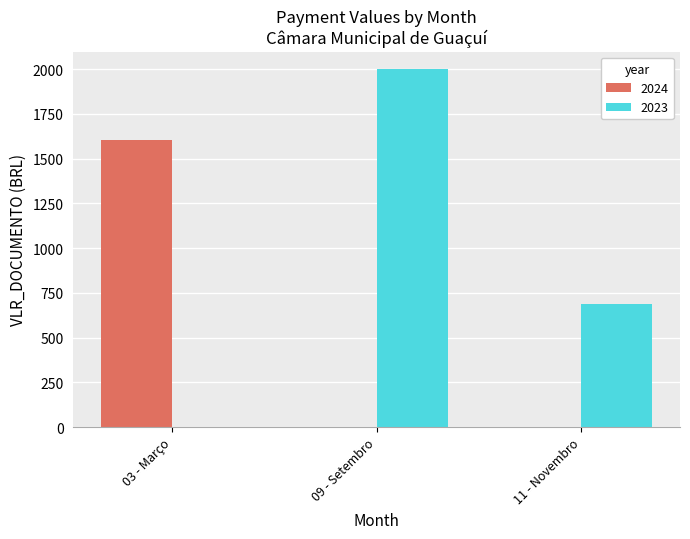

Reading left to right, transcribe all the data shown in this chart.

2024: 03 - Março=1602.3	09 - Setembro=0.0	11 - Novembro=0.0
2023: 03 - Março=0.0	09 - Setembro=1998.1	11 - Novembro=686.0